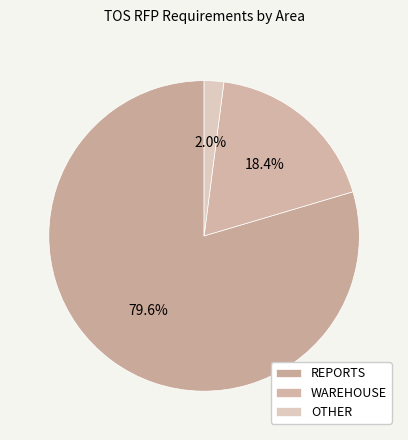

To the nearest percent, what portion does OTHER represent?

2%